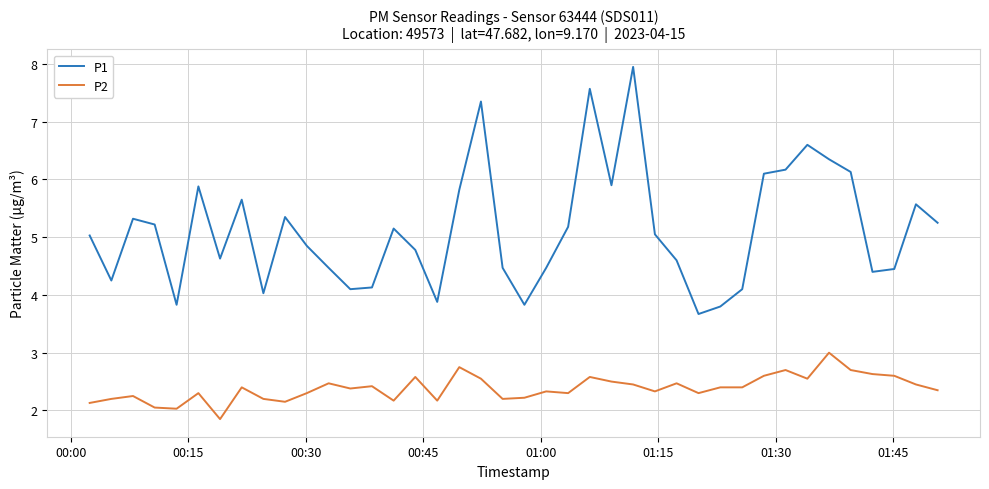

What is the difference between the maximum and minimum values in the P1 series?

4.3